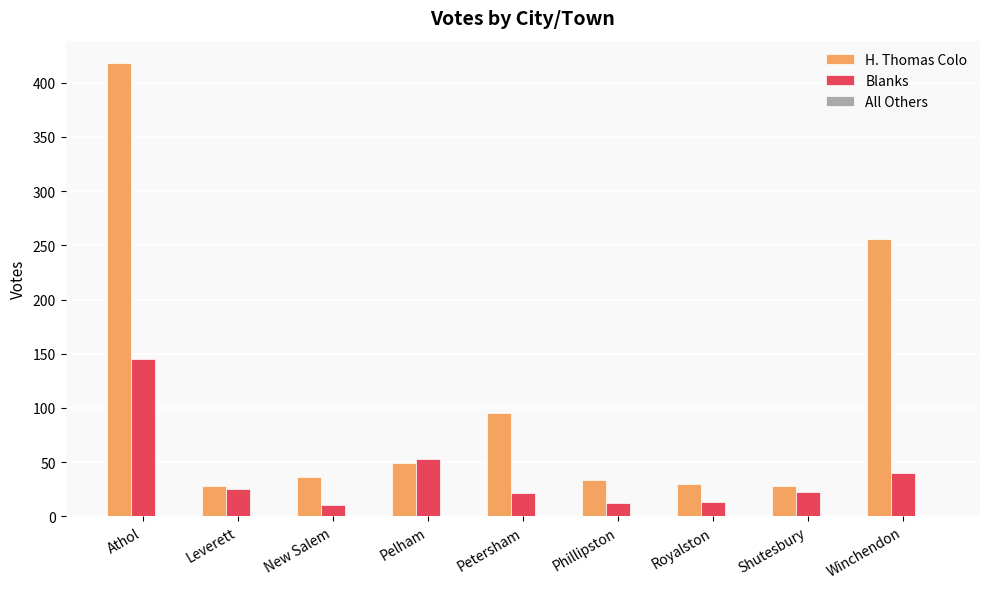

Which series has the largest range (max minus min)?

H. Thomas Colo